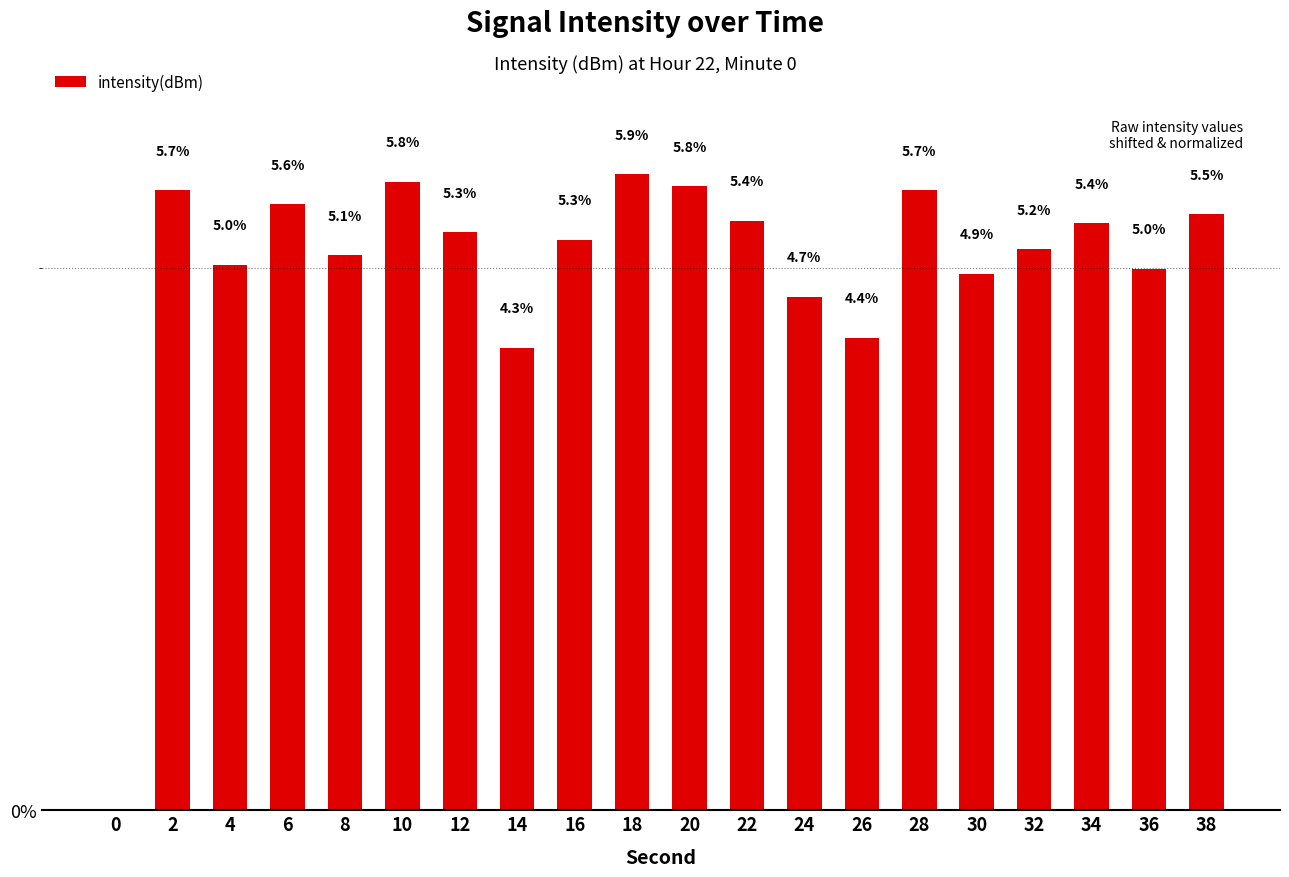

At which label does the data first exceed 5?

2